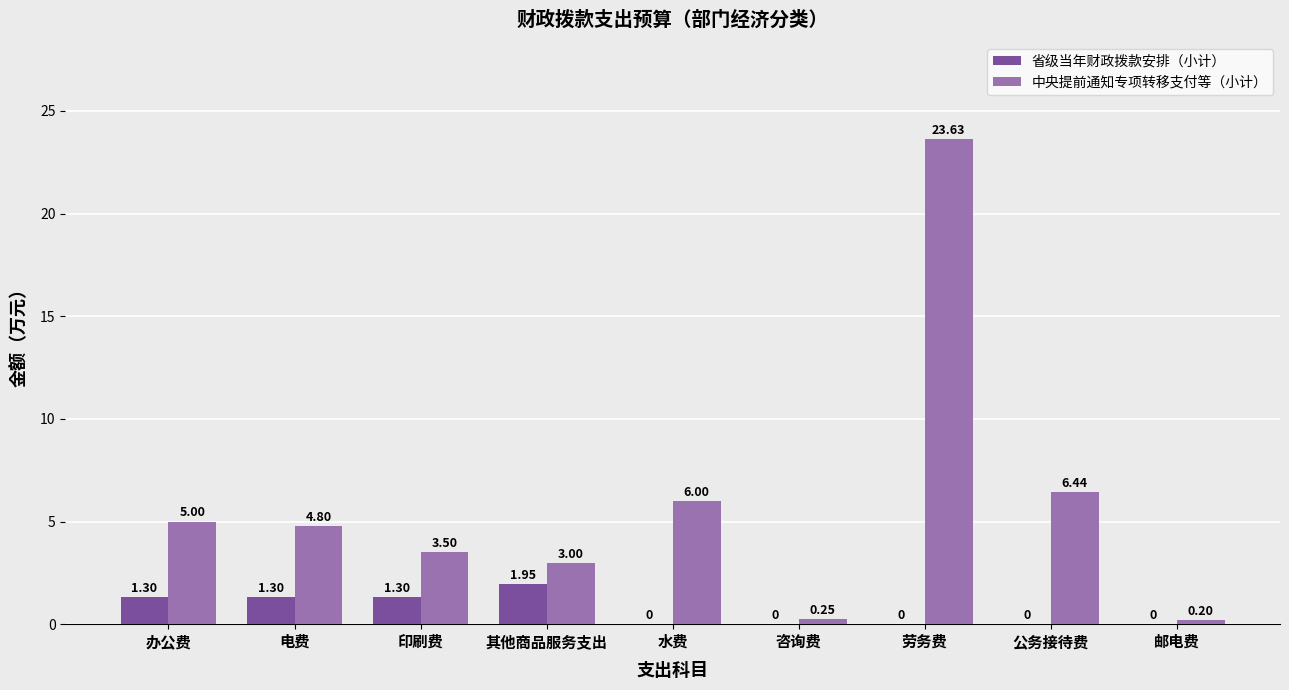

What is the sum of the 省级当年财政拨款安排（小计） values at 咨询费 and 电费?

1.3